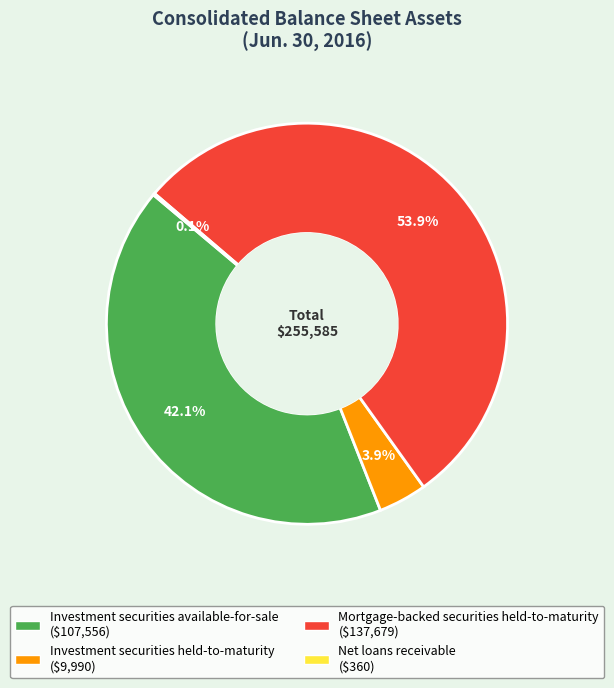

To the nearest percent, what portion does Mortgage-backed securities held-to-maturity represent?

54%